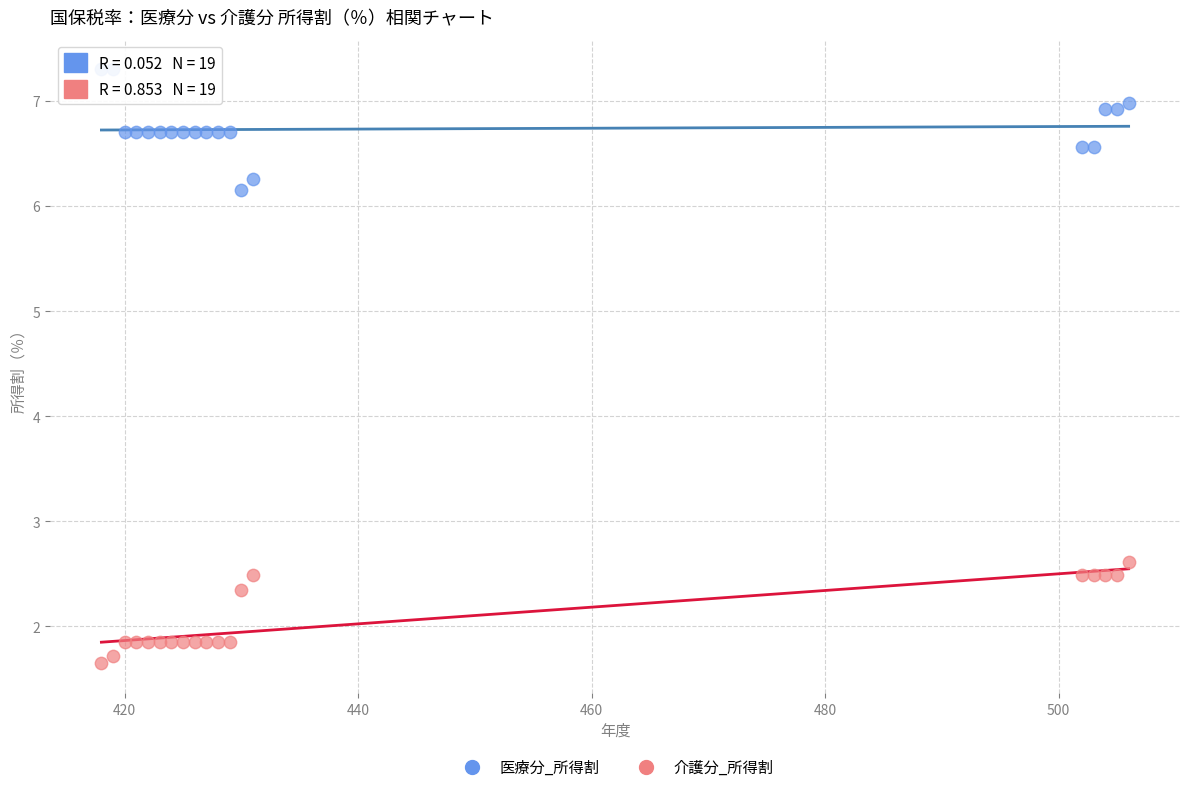

What are all the series names shown in the legend?

医療分_所得割, 介護分_所得割